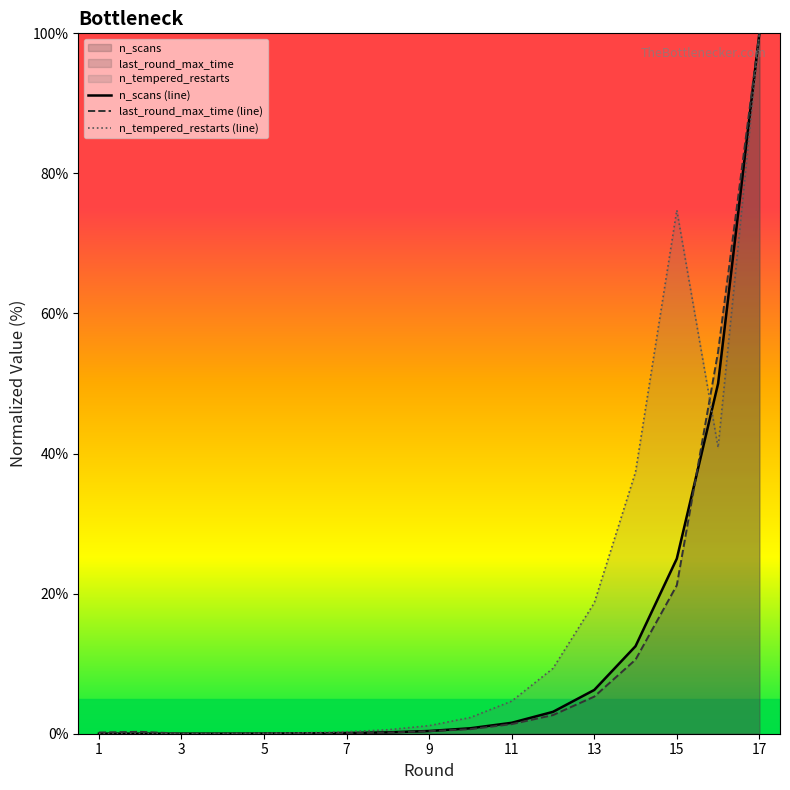

What is the sum of the n_scans (line) values at 1 and 13?

6.2